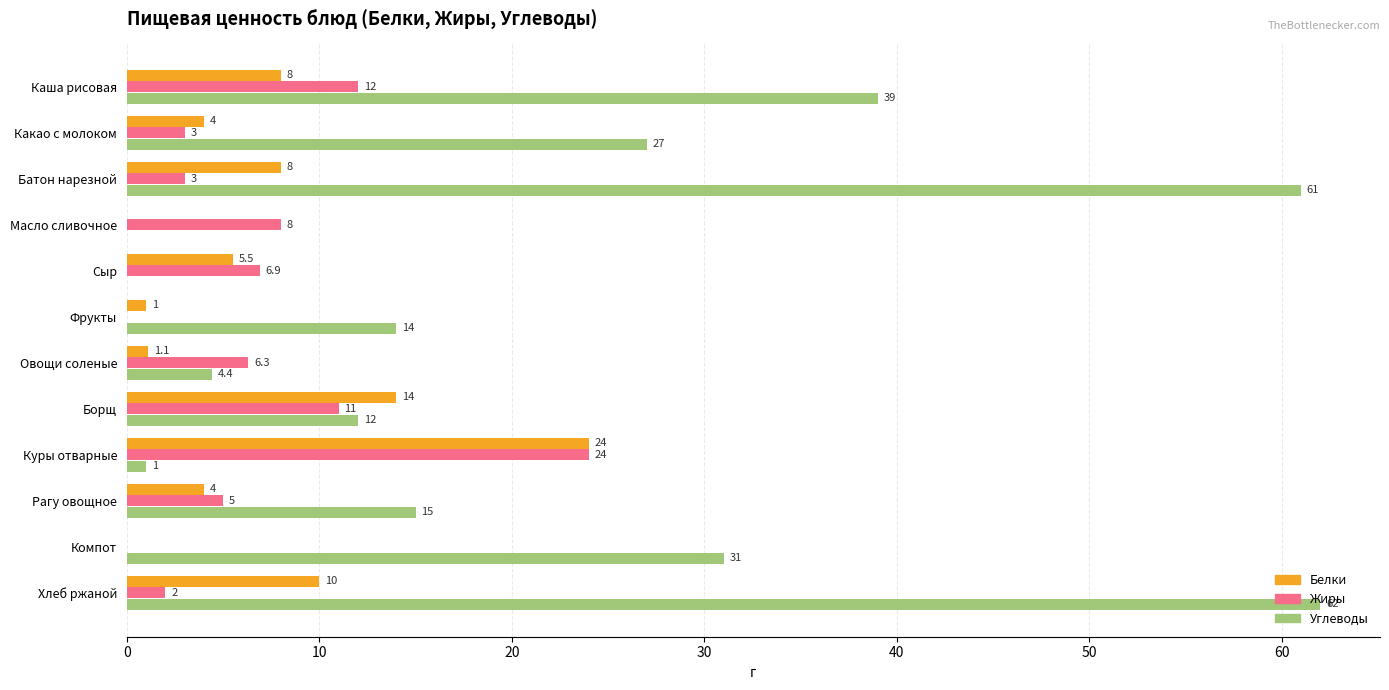

Between Масло сливочное and Компот, which series saw the biggest shift?

Углеводы